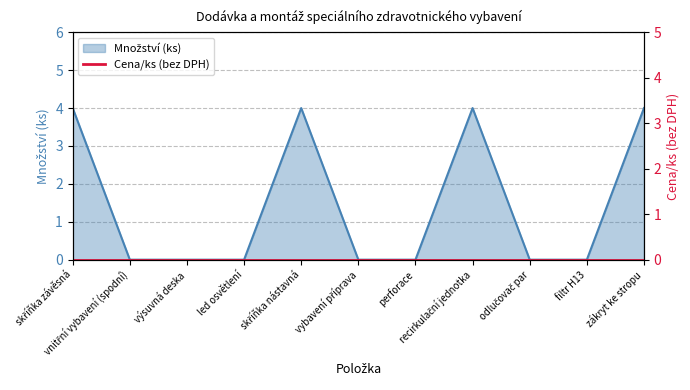

The chart shows a value of -2 at odlučovač par. True or false?

False